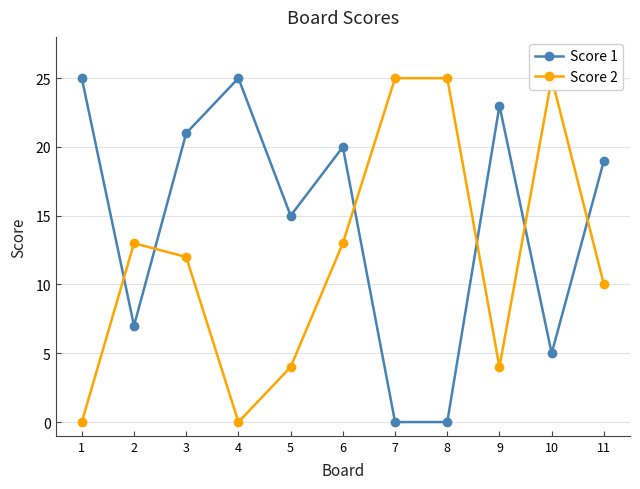

How many times do Score 1 and Score 2 cross each other?

6